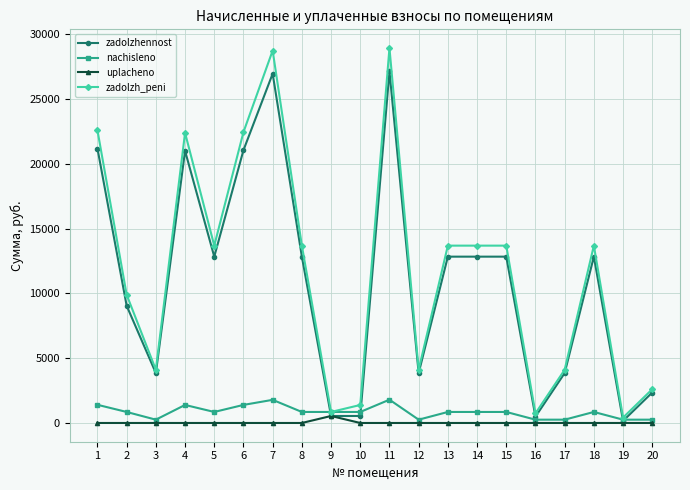

True or false: zadolzhennost and nachisleno cross at least once.

True